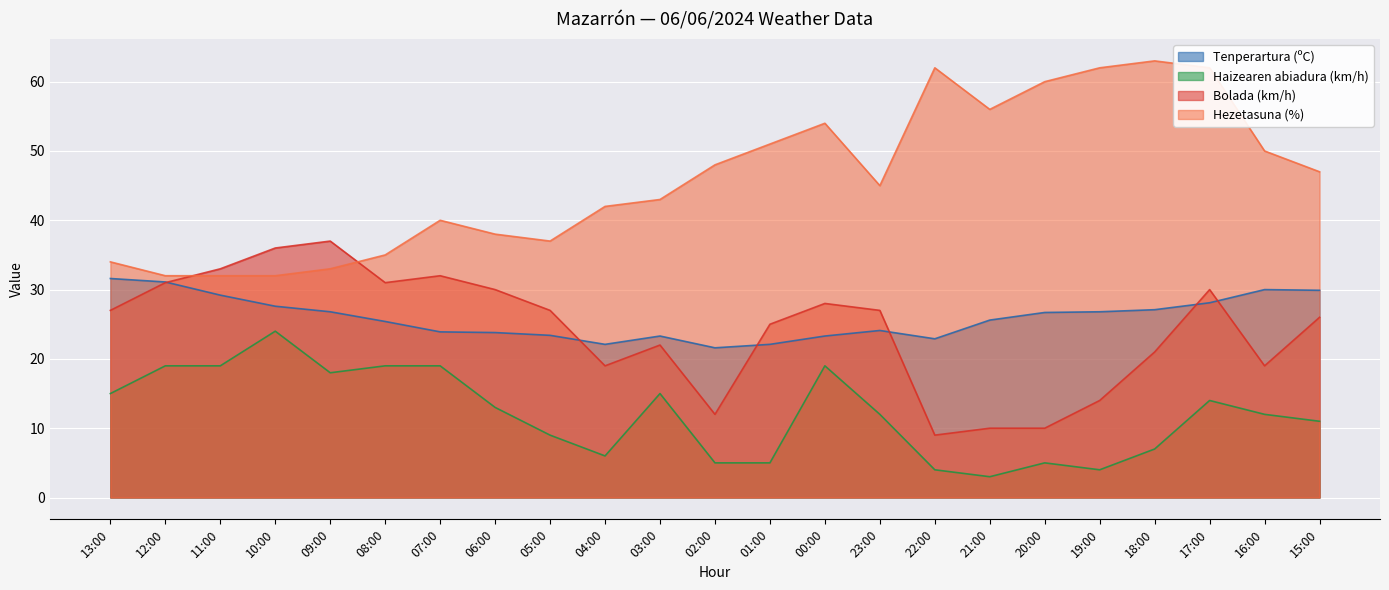

True or false: Tenperartura (ºC) has a value of 23.3 at 03:00.

True